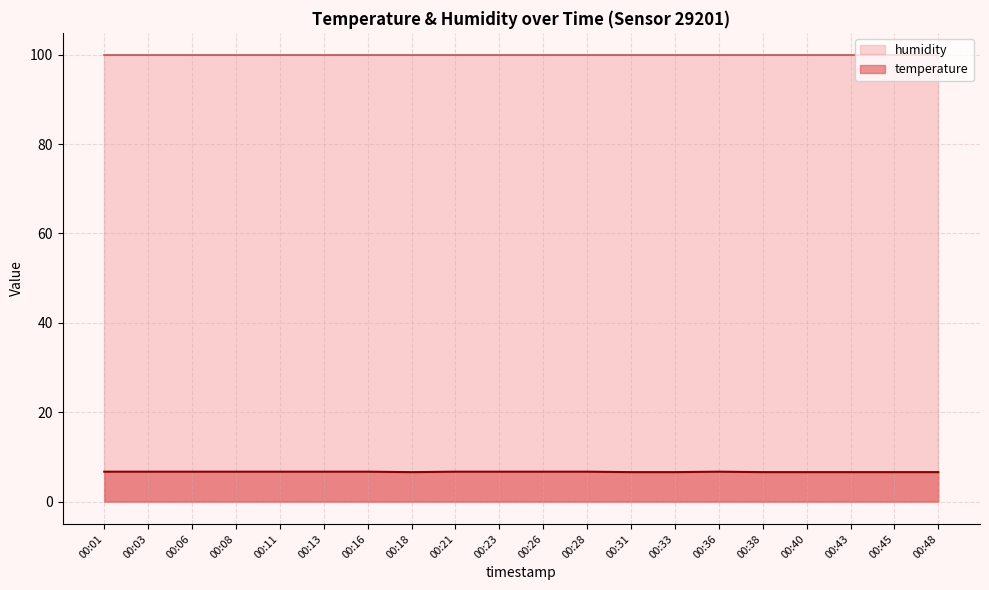

List the labels in order of value, largest first.

00:01, 00:03, 00:06, 00:08, 00:11, 00:13, 00:16, 00:21, 00:23, 00:26, 00:28, 00:36, 00:18, 00:31, 00:33, 00:38, 00:40, 00:43, 00:45, 00:48